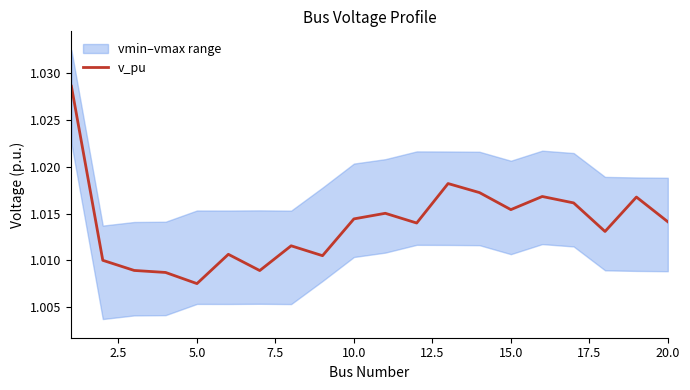

Where is v_pu nearest to the value 1?

5.0